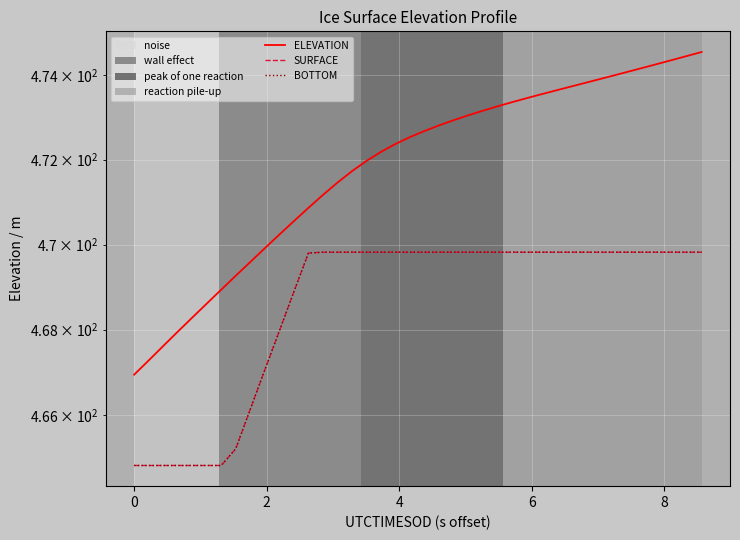

True or false: SURFACE and ELEVATION cross at least once.

False